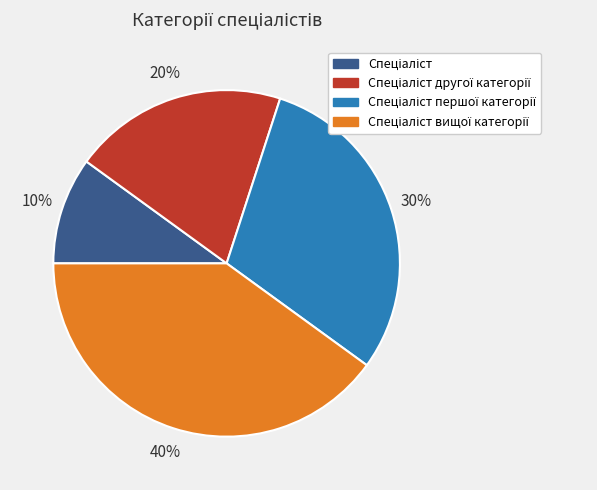

Is there any slice that represents more than half of the pie?

No